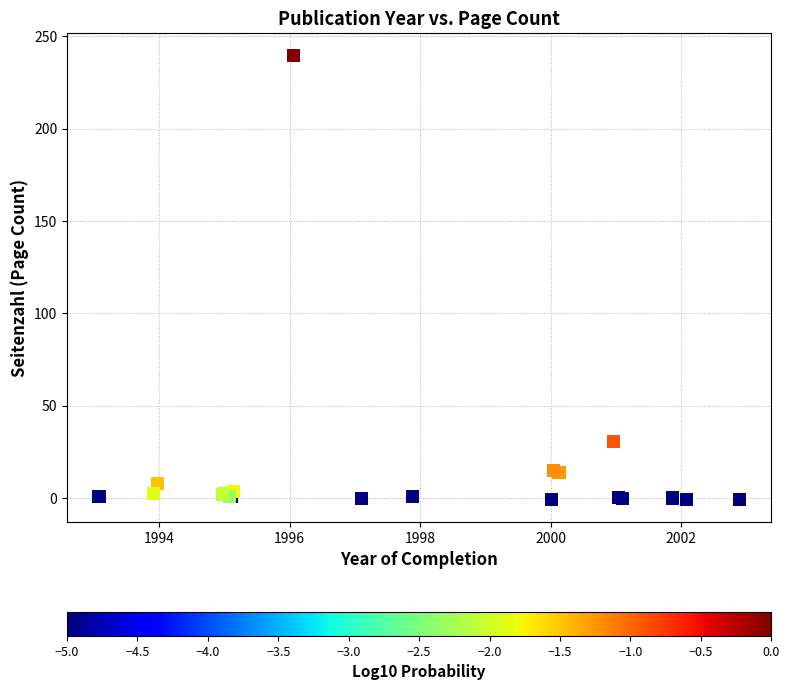

What Y value in the scatter plot is closest to 119?

30.5